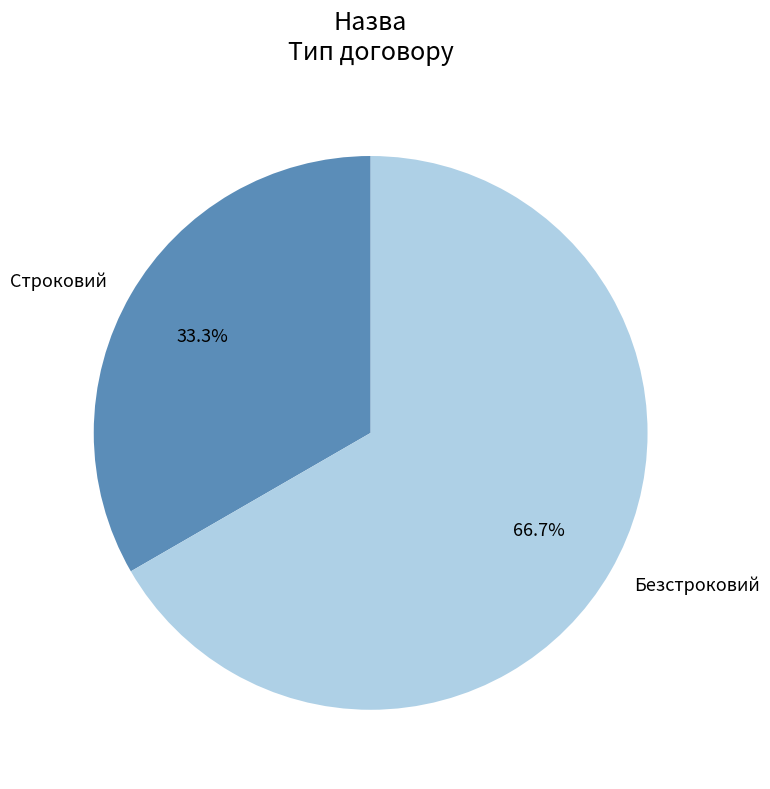

How much of the chart is everything except Строковий?

66.7%